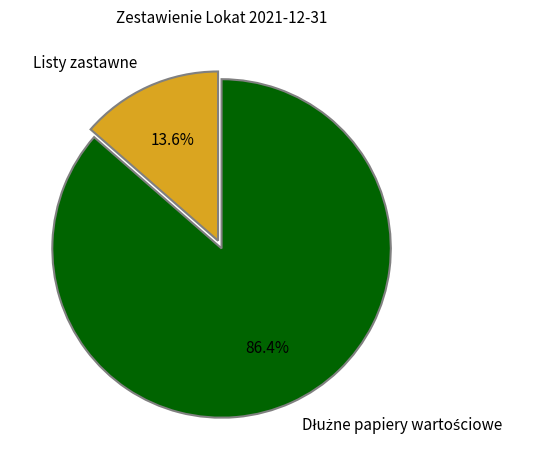

How much of the chart is everything except Listy zastawne?

86.4%